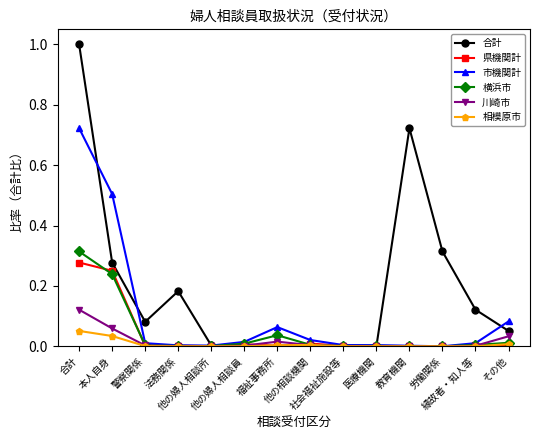

What is the maximum value shown in the chart?

1.0